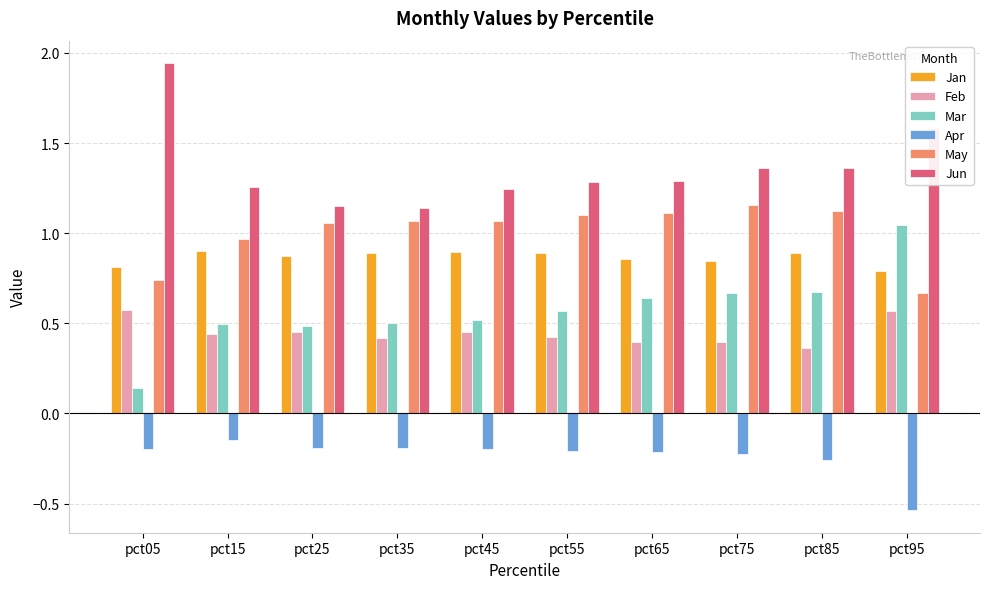

What is the total value across all series at pct15?

3.9